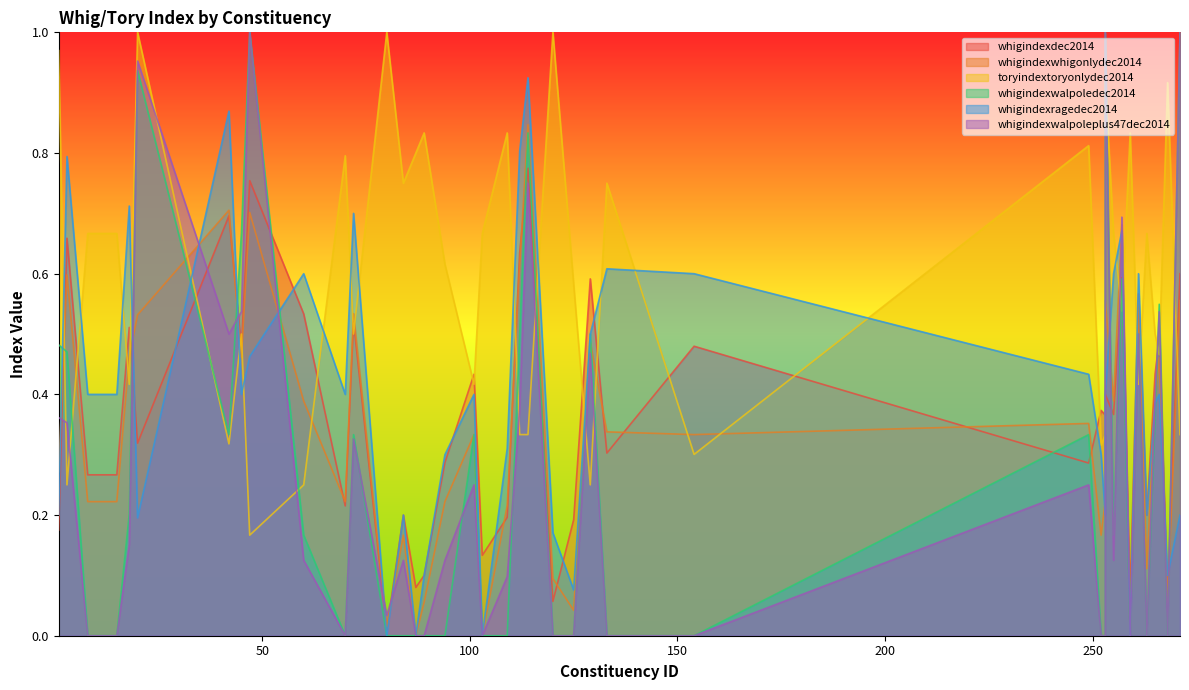

Between 18 and 45, which is larger?

18